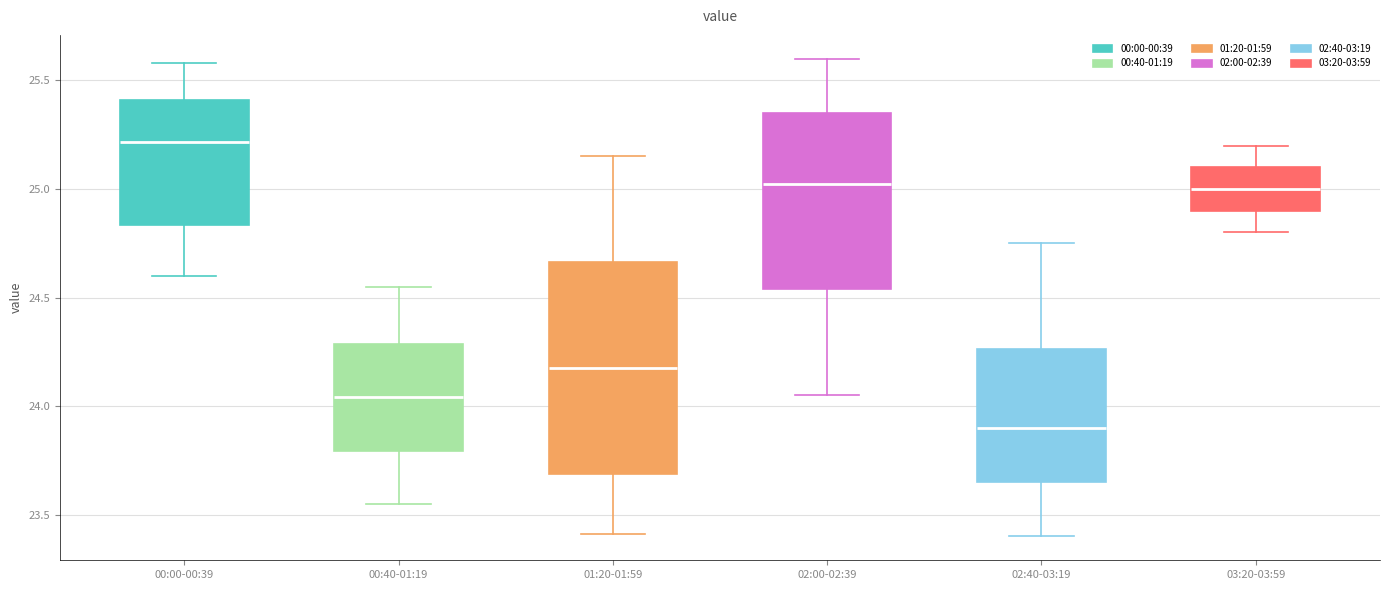

Reading left to right, transcribe this box plot: for each box, give where its median line is, the range the box spans, and where its two whiskers end, as read against the y-axis. The values are not printed on the chart, so give them approximately, as read against the axis.

00:00-00:39: median 25.20, box 24.85 to 25.40, whiskers 24.60 to 25.60
00:40-01:19: median 24.05, box 23.80 to 24.30, whiskers 23.55 to 24.55
01:20-01:59: median 24.20, box 23.70 to 24.65, whiskers 23.40 to 25.15
02:00-02:39: median 25.05, box 24.55 to 25.35, whiskers 24.05 to 25.60
02:40-03:19: median 23.90, box 23.65 to 24.25, whiskers 23.40 to 24.75
03:20-03:59: median 25.00, box 24.90 to 25.10, whiskers 24.80 to 25.20